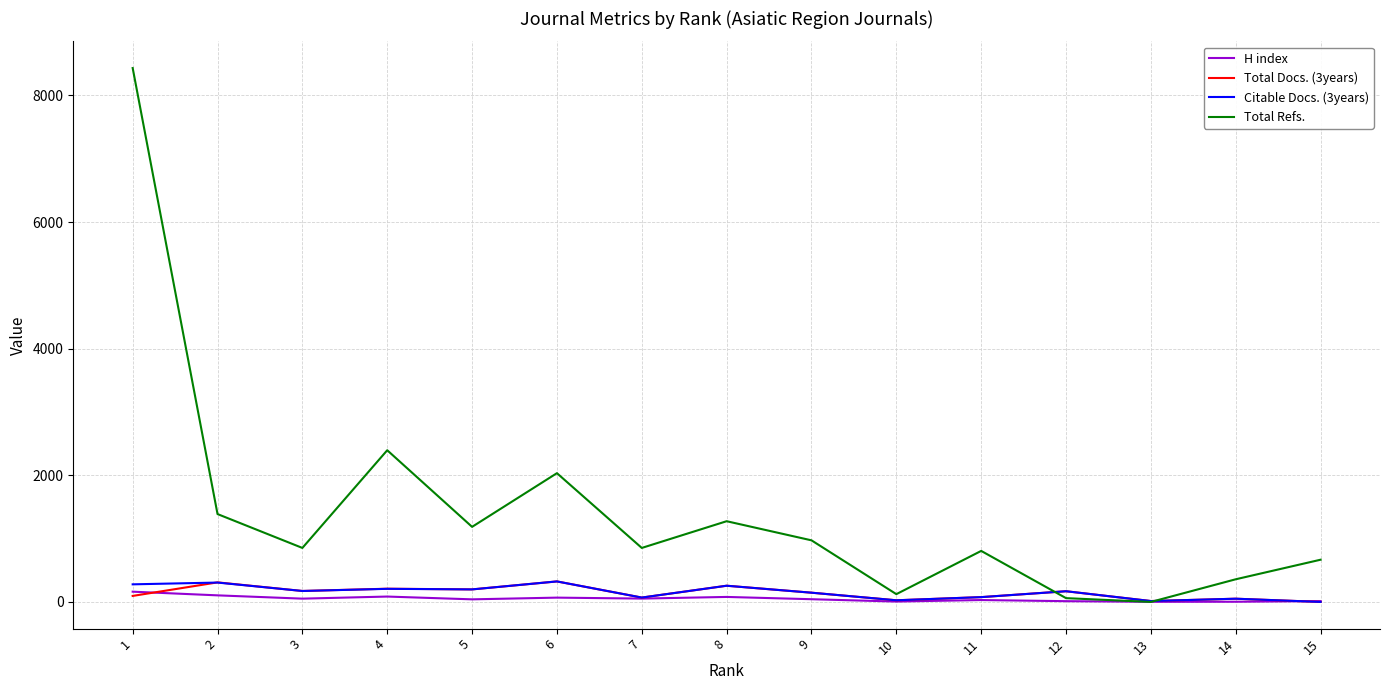

What is the difference between the maximum and minimum values in the Total Docs. (3years) series?

324